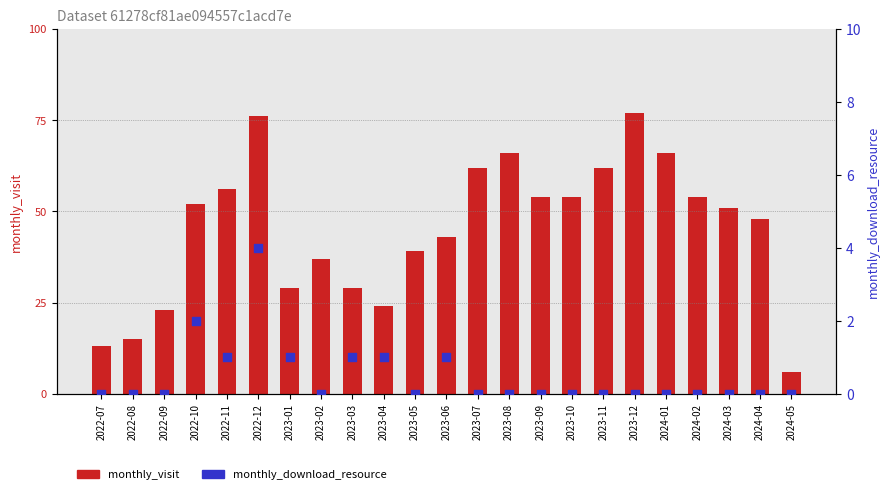

What are all the series names shown in the legend?

monthly_visit, monthly_download_resource